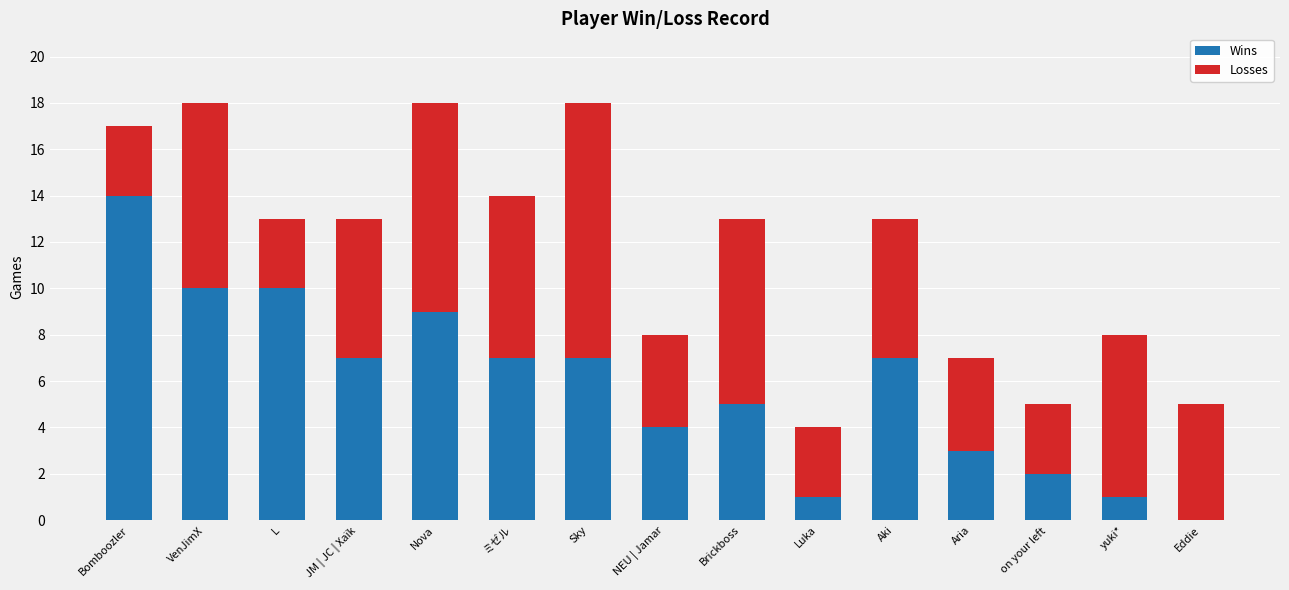

True or false: Wins has a value of 3 at on your left.

False